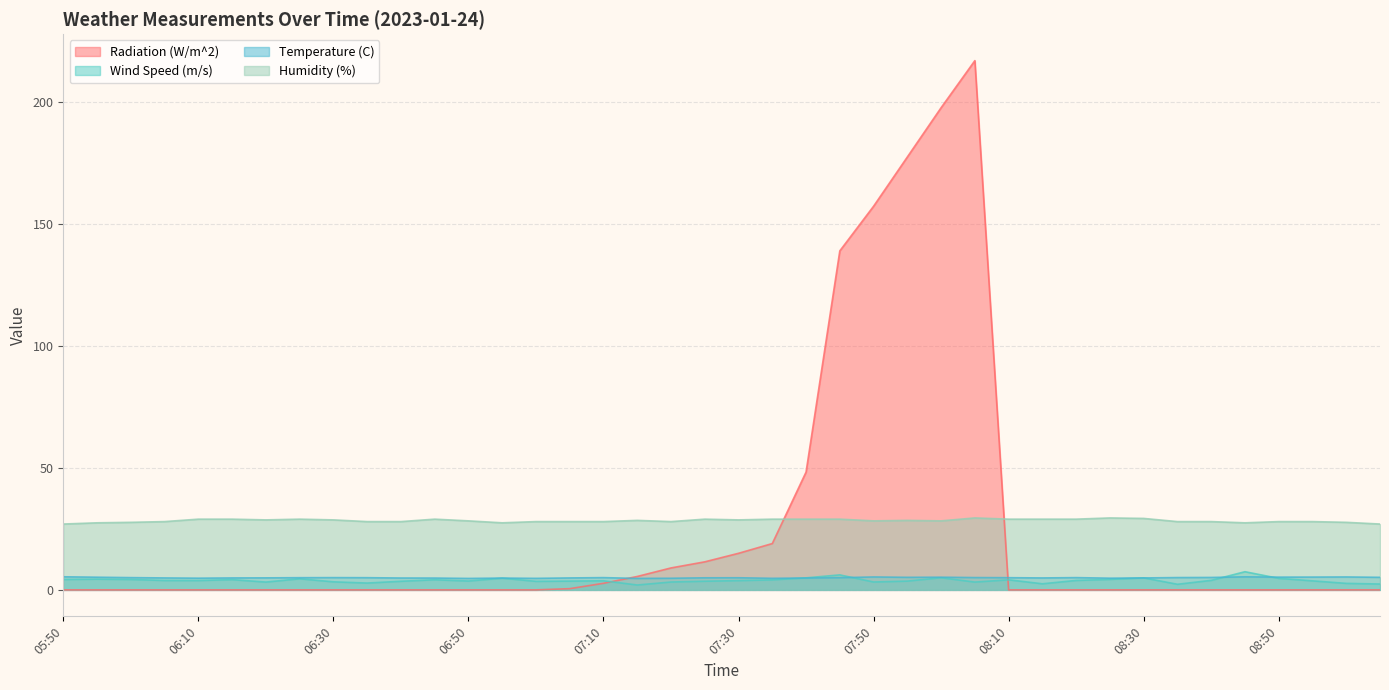

Where does the Wind Speed (m/s) series first go above 3?

05:50